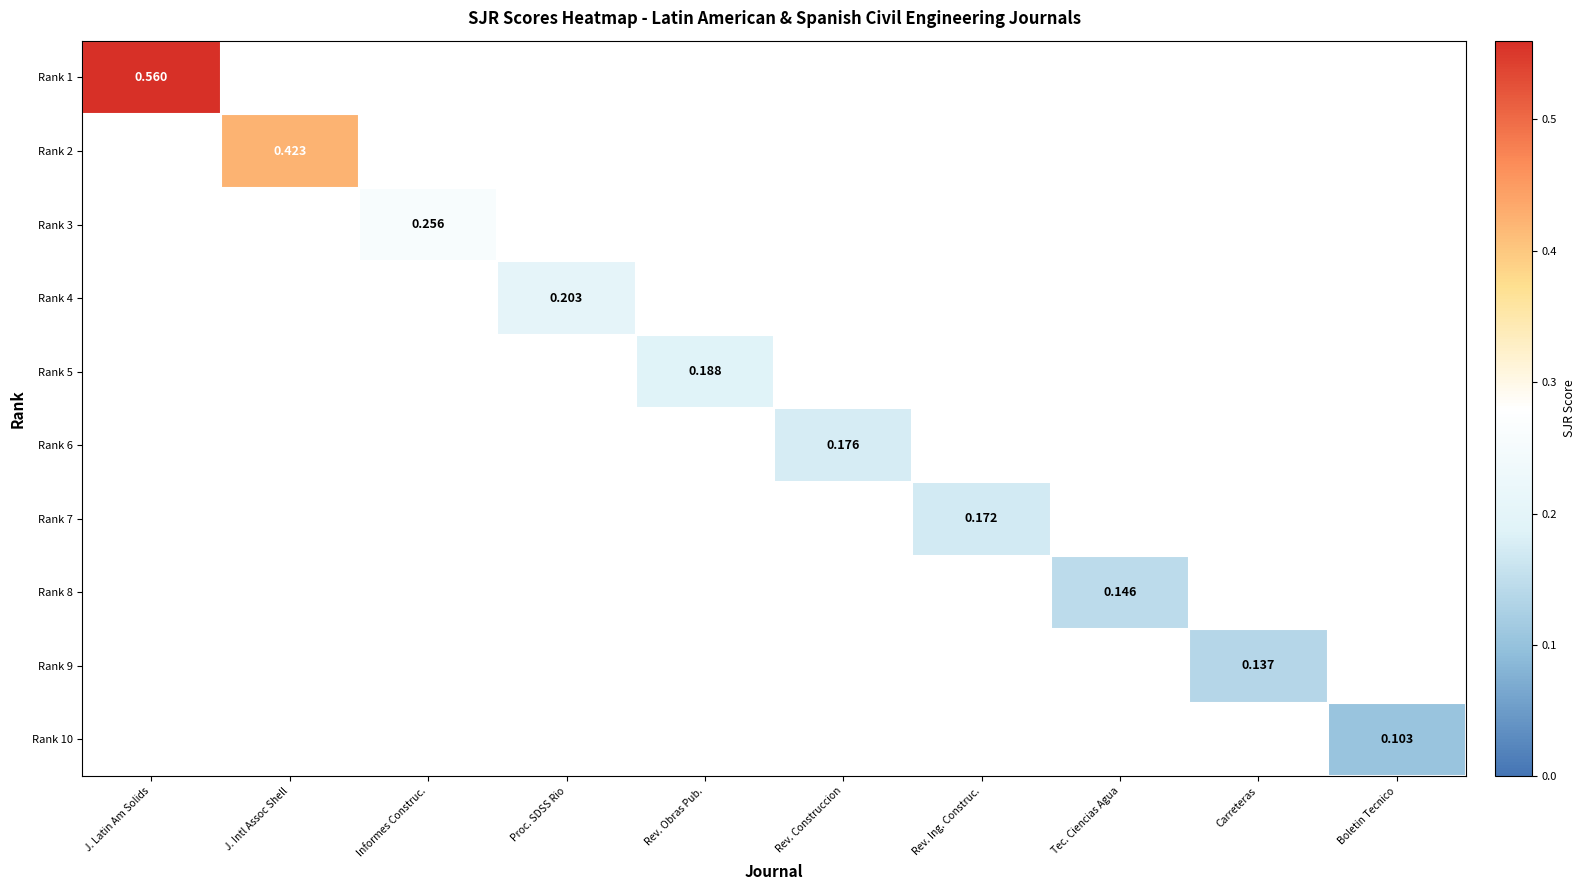

What is the maximum value shown in the chart?

0.6